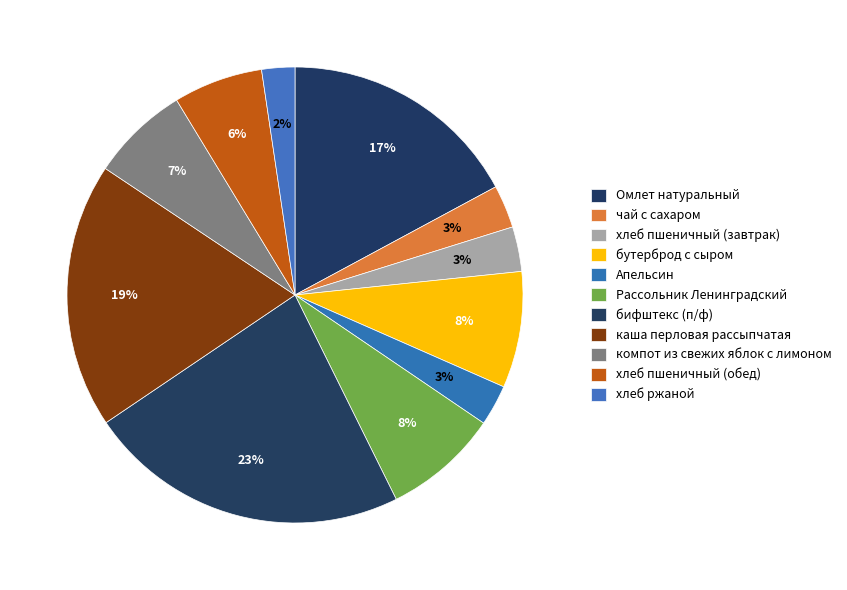

To the nearest percent, what is the difference between the largest and smallest slice percentages?

21%